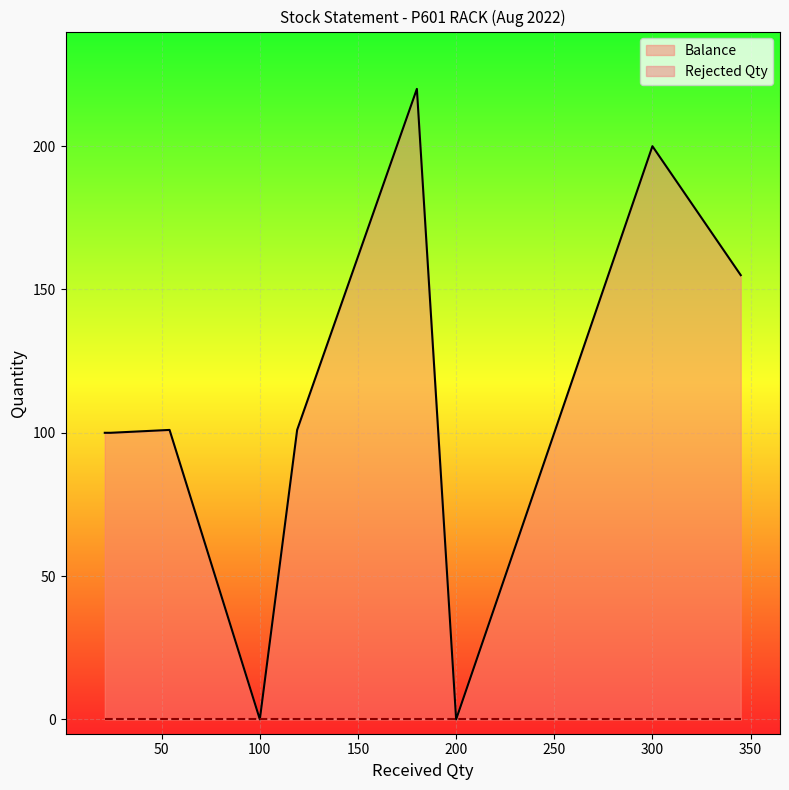

Rank the series by their average value, from lowest to highest.

Rejected Qty, Balance